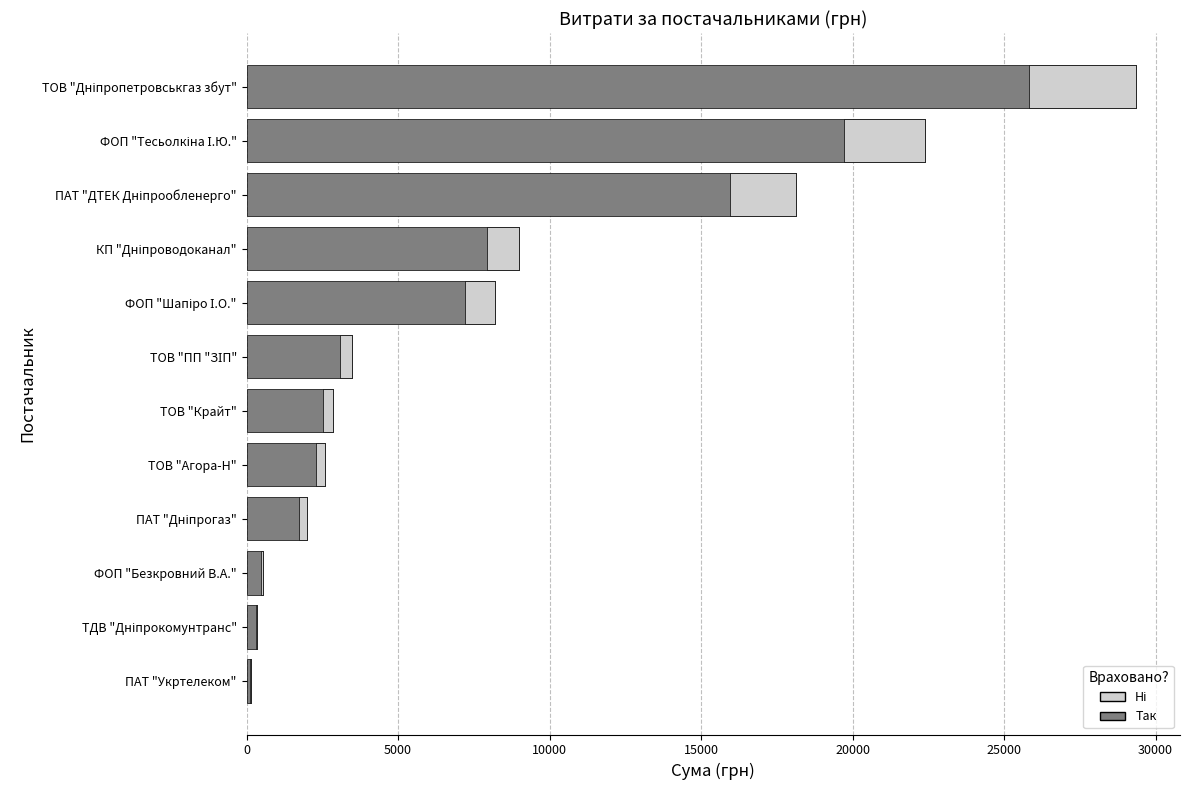

Reading right to left, what are all the values shown in this chart?

Сума (грн): 29338.5	22400.7	18129.2	9007.9	8198.9	3489.8	2850.0	2599.0	1982.0	548.0	361.8	135.0
Не враховано: 3520.6	2688.1	2175.5	1080.9	983.9	418.8	342.0	311.9	237.8	65.8	43.4	16.2